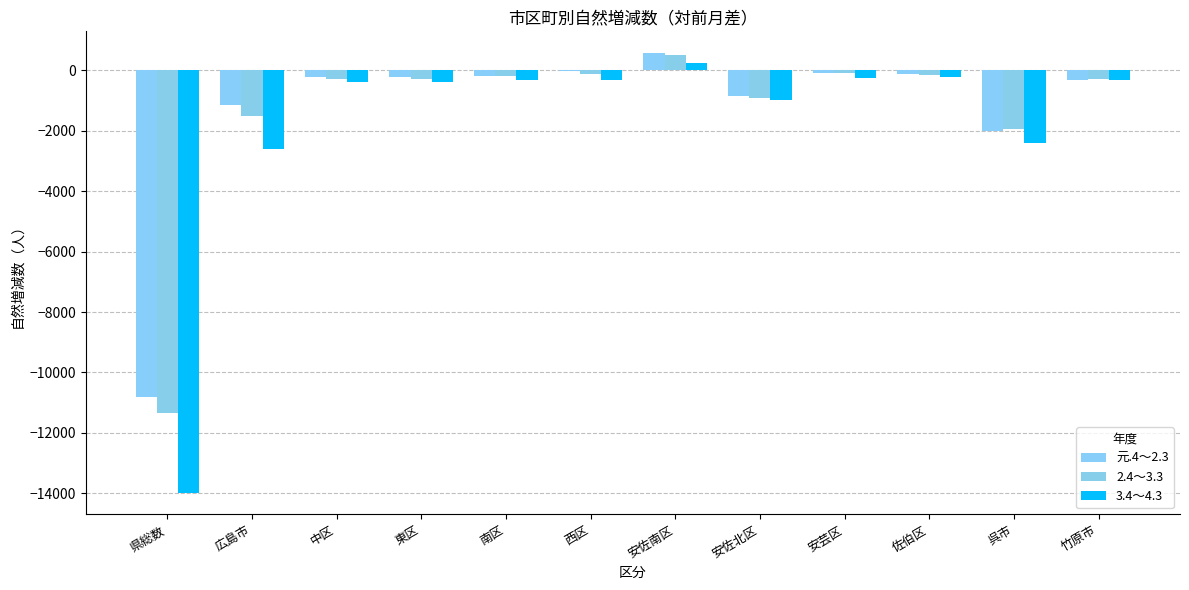

Which series has the largest total across all categories?

元.4～2.3